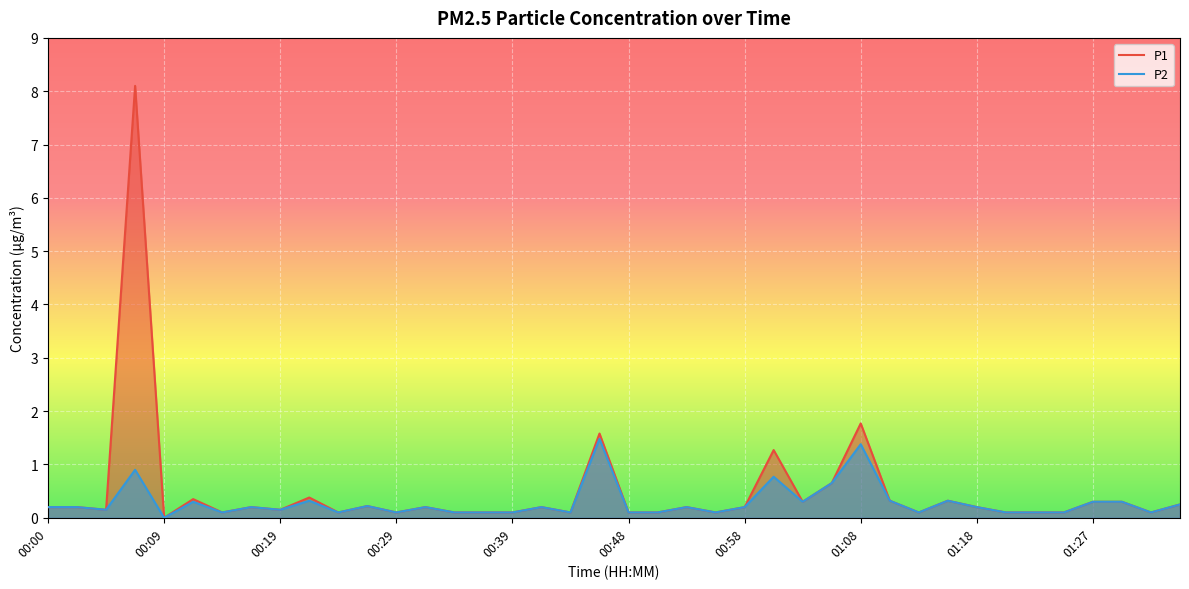

Where is P1 nearest to the value 4?

01:08